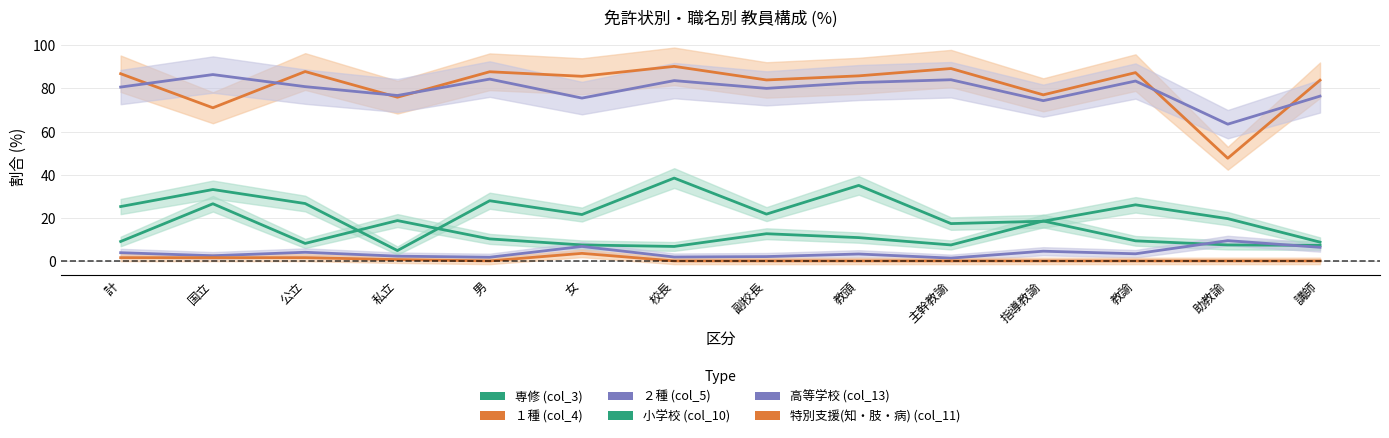

List the labels in order of 高等学校 (col_13) value, smallest first.

助教諭, 指導教諭, 女, 講師, 私立, 副校長, 計, 公立, 教頭, 教諭, 校長, 主幹教諭, 男, 国立